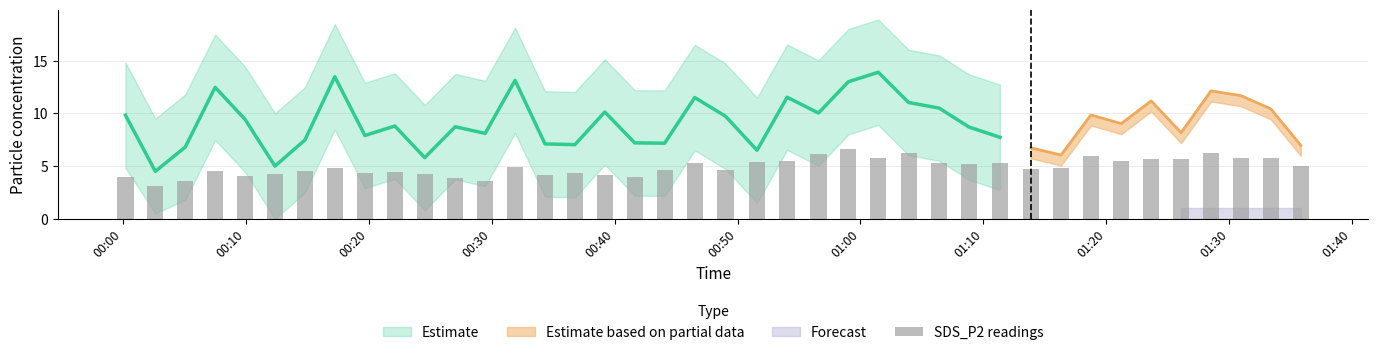

What is the difference between the highest and lowest values at 2022/05/22 00:34:20?

10.0